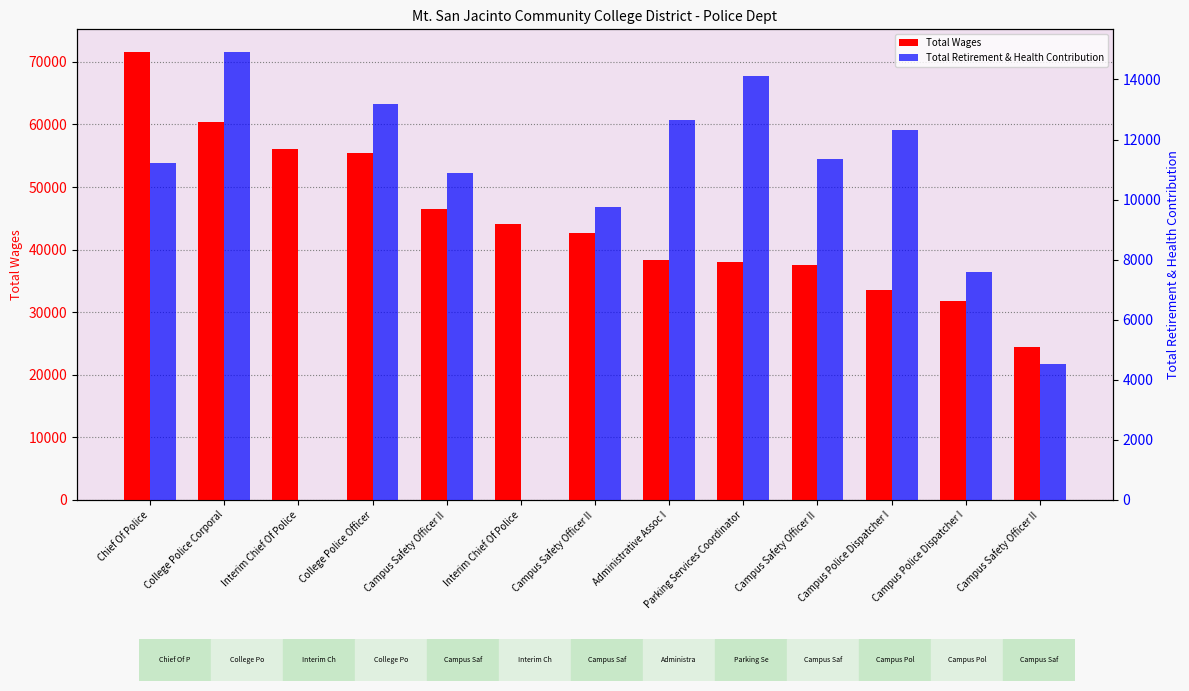

Which series has the largest total across all categories?

Total Wages